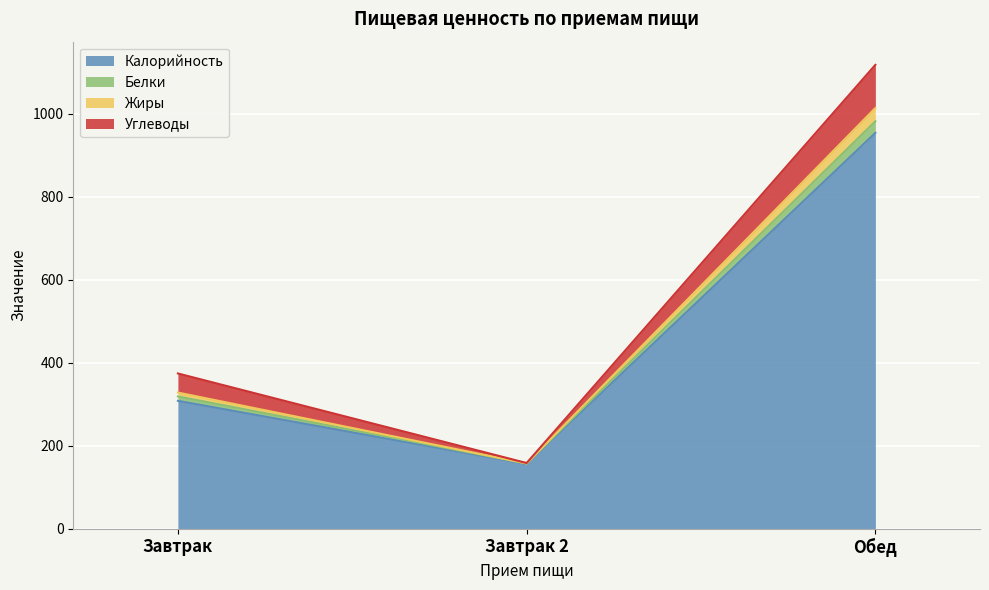

What is the highest value of the Калорийность series?

954.0